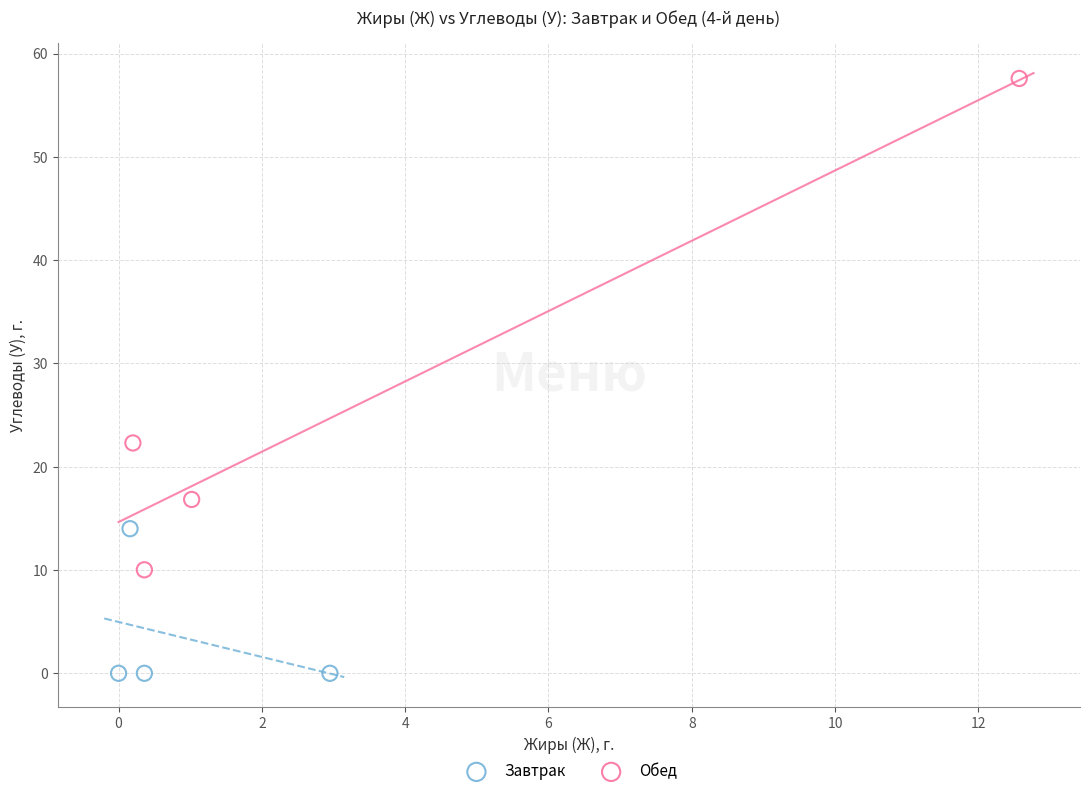

Which series has the widest spread of Y values?

Обед